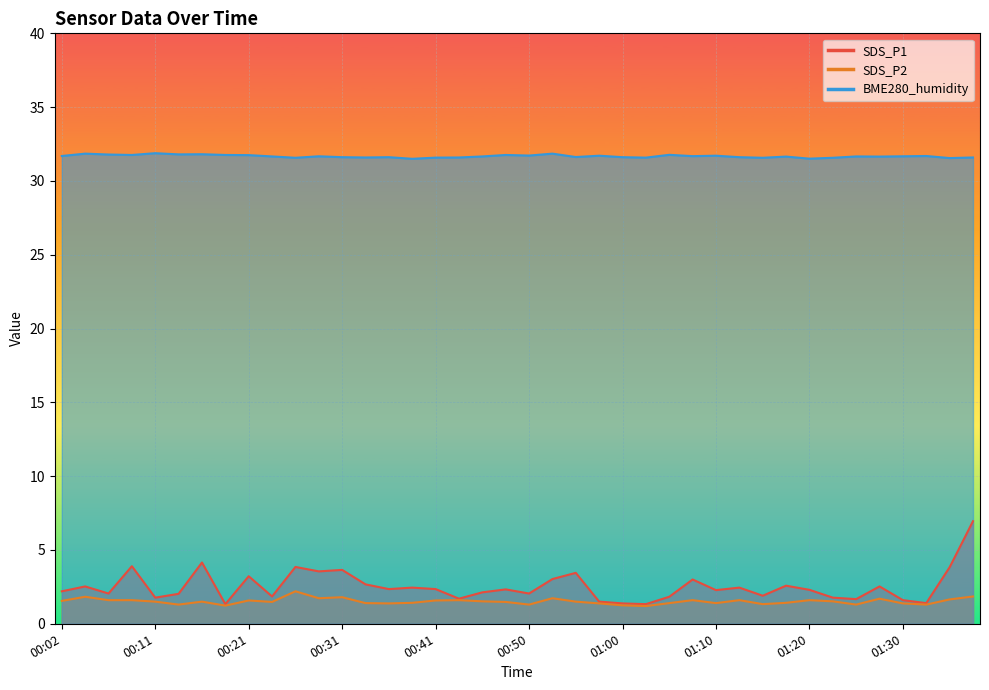

Between 00:19 and 00:53, which series saw the biggest shift?

SDS_P1